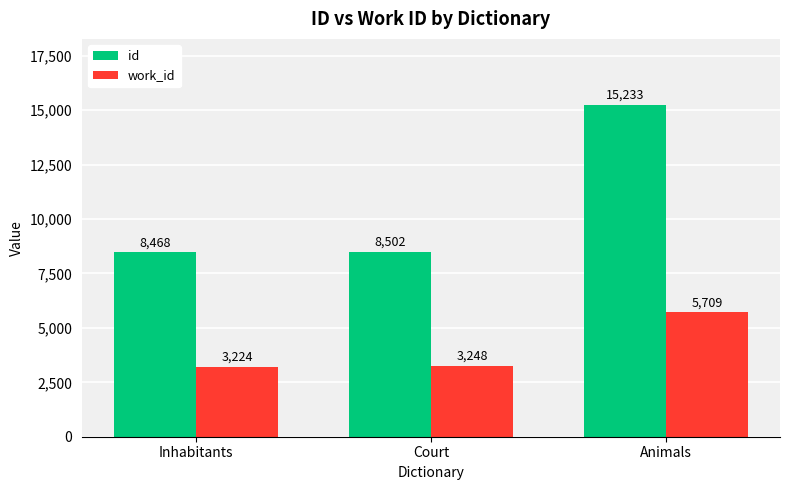

Reading left to right, list all the values displayed in this chart.

id: 8468	8502	15233
work_id: 3224	3248	5709